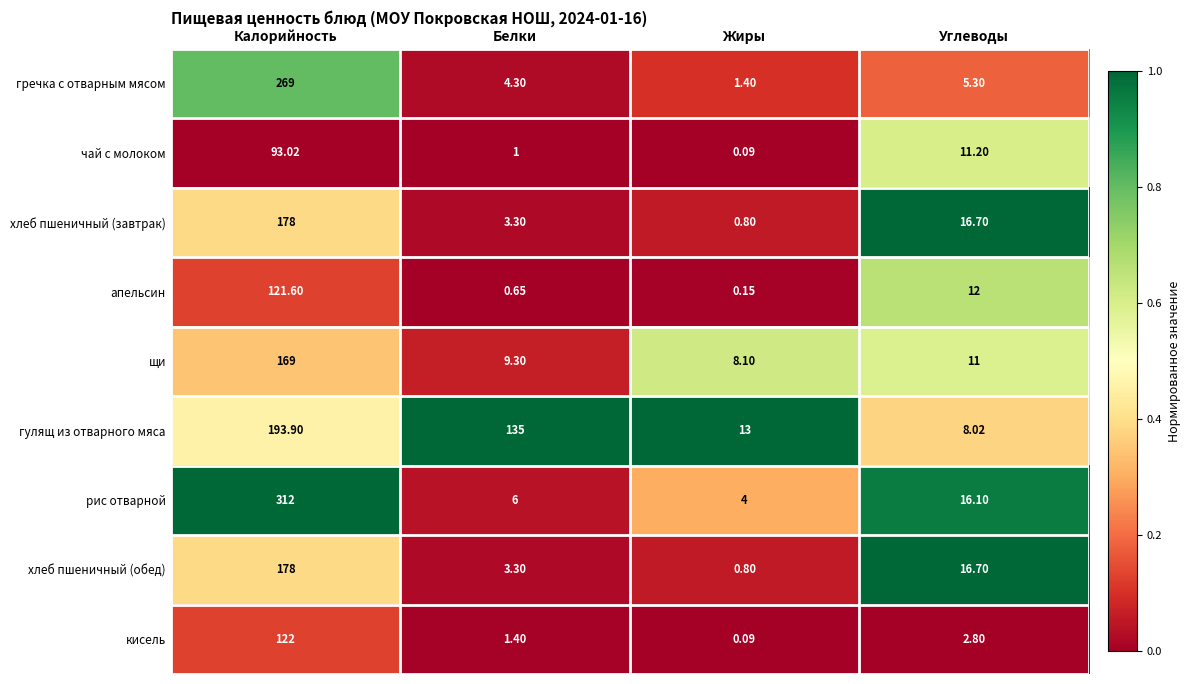

Is the value of хлеб пшеничный (обед) at Белки greater than the value of щи at Белки?

No